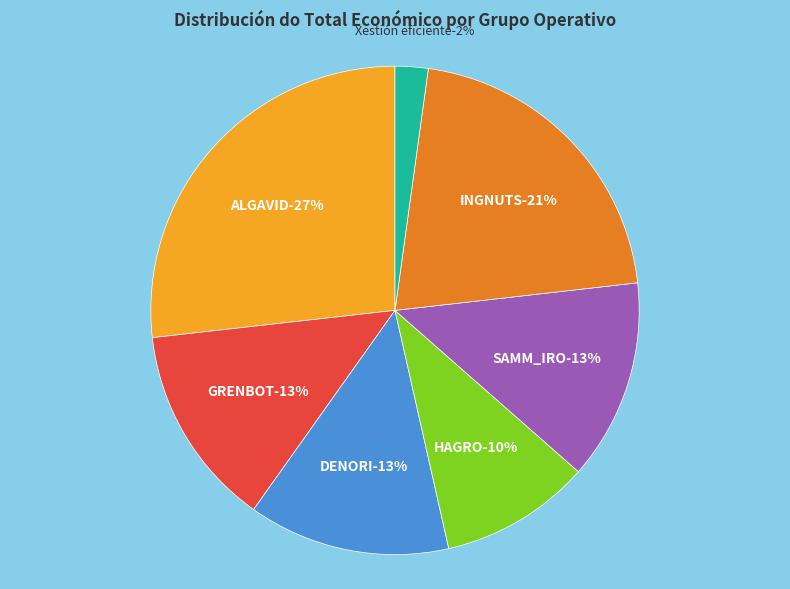

What is the change in value from ALGAVID to HAGRO?

-376264